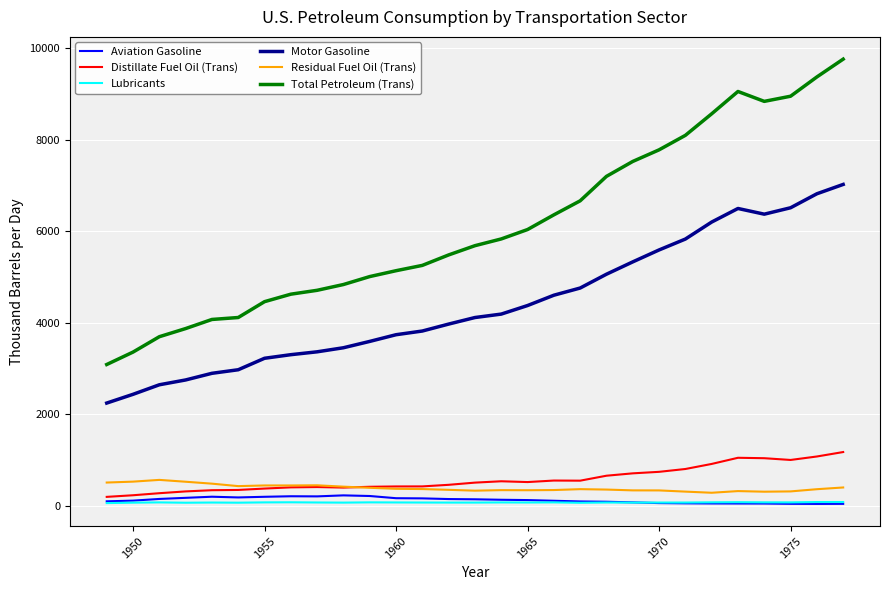

After their last crossing, which series has the higher values: Aviation Gasoline or Lubricants?

Lubricants